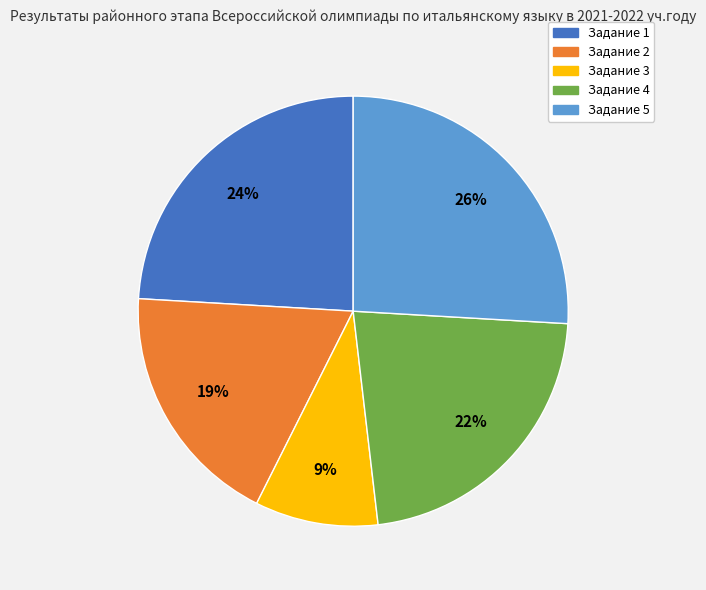

To the nearest percent, what is the average slice percentage?

20%